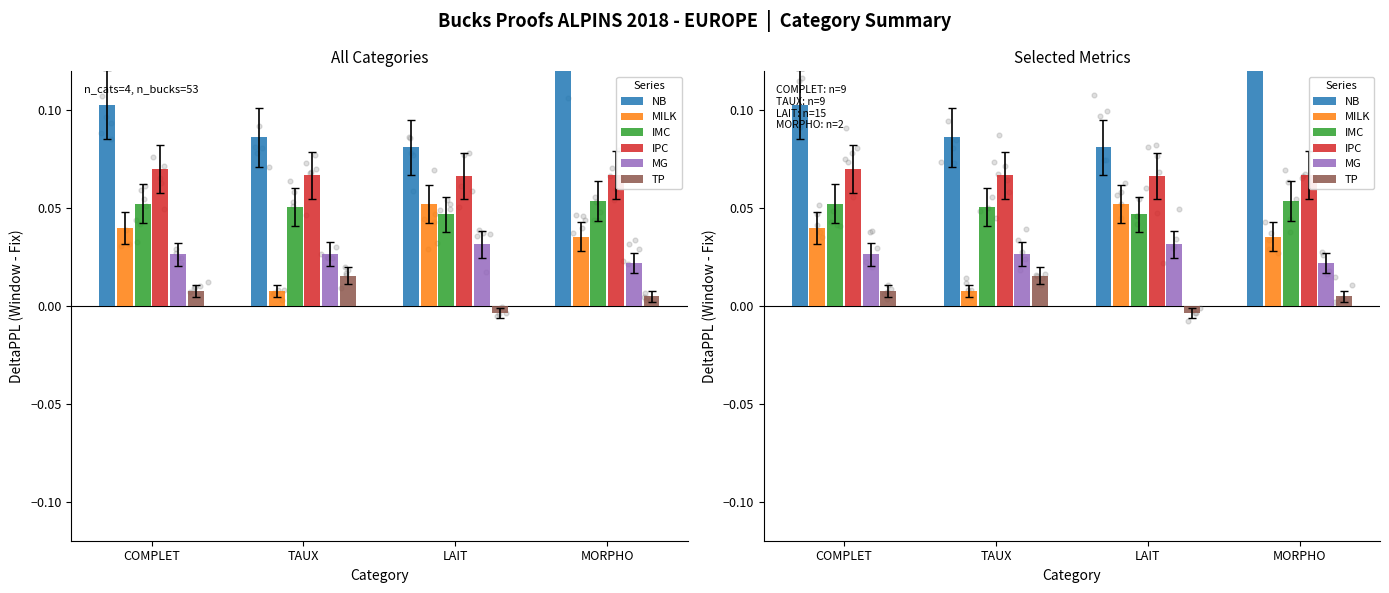

What is the total value across all series at COMPLET?

0.3